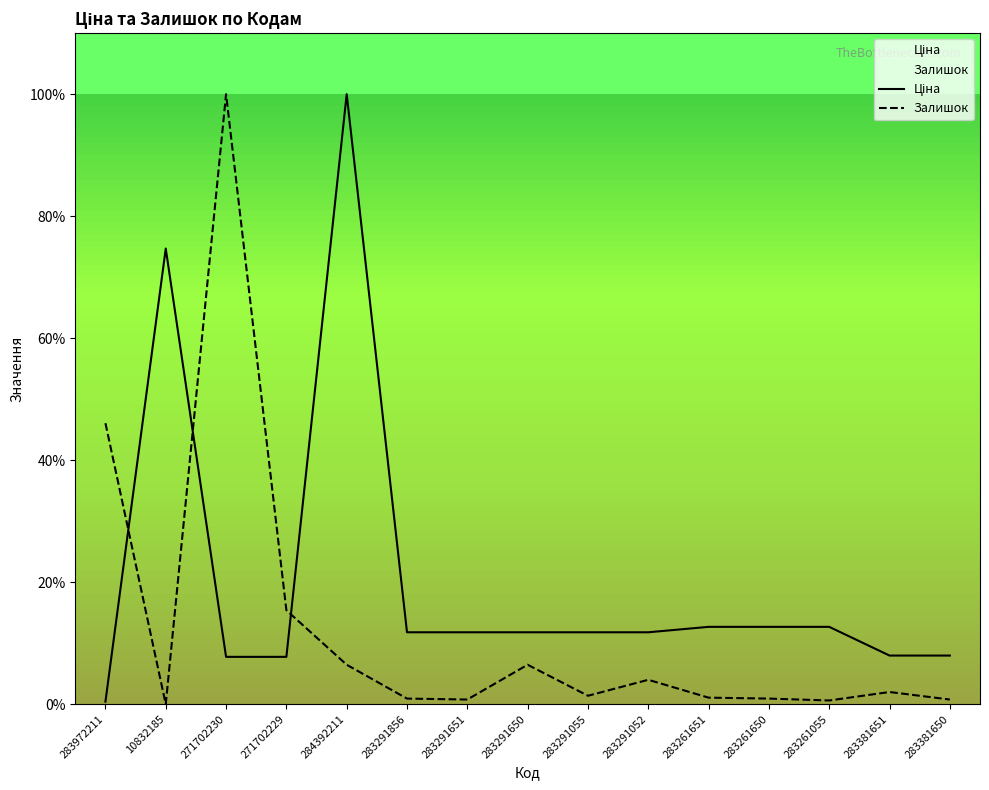

Which series ends up on top after the final intersection of Ціна and Залишок?

Ціна